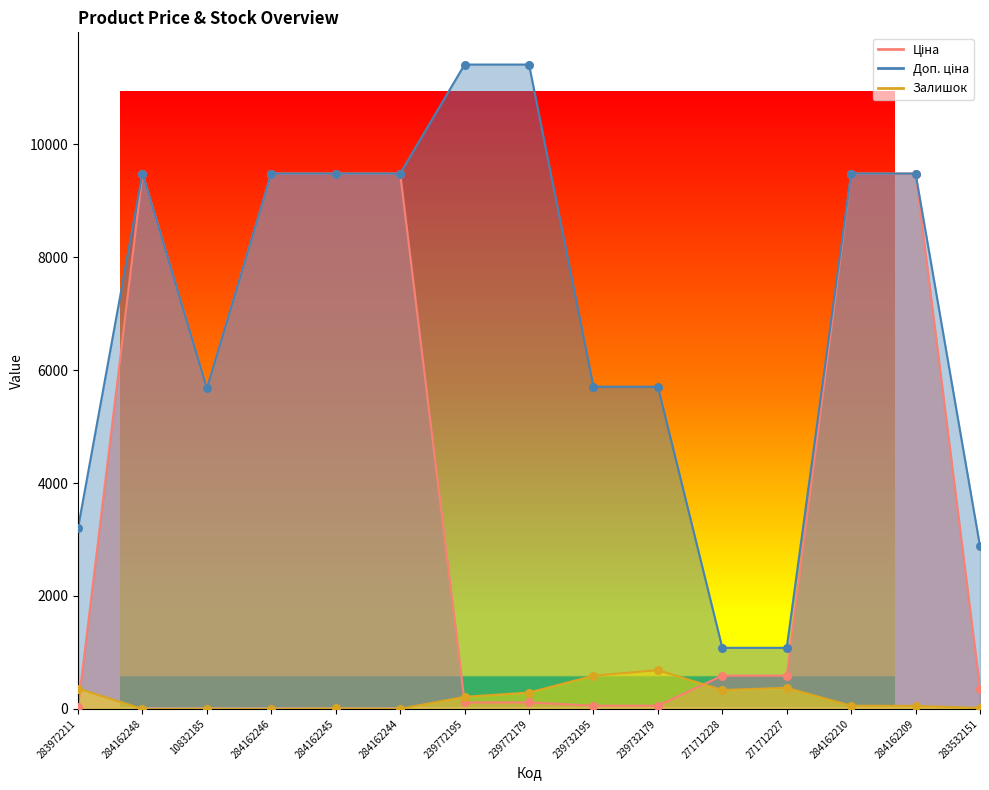

At how many categories does at least one series exceed 2398?

13